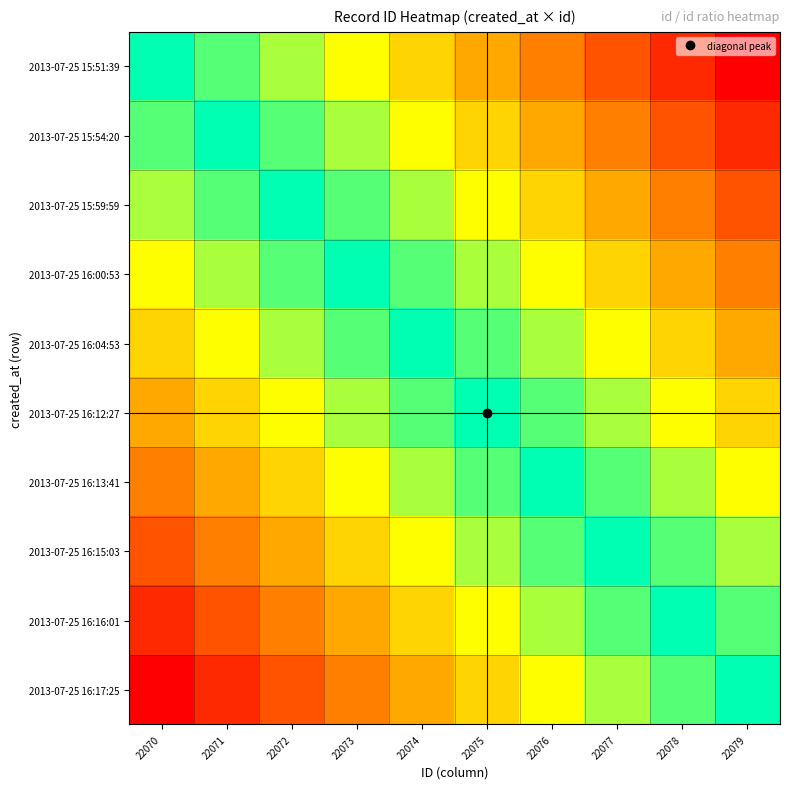

Reading left to right, extract all data points from this chart.

2013-07-25 15:51:39: 22070=1.0	22071=1.0	22072=1.0	22073=1.0	22074=1.0	22075=1.0	22076=1.0	22077=1.0	22078=1.0	22079=1.0
2013-07-25 15:54:20: 22070=1.0	22071=1.0	22072=1.0	22073=1.0	22074=1.0	22075=1.0	22076=1.0	22077=1.0	22078=1.0	22079=1.0
2013-07-25 15:59:59: 22070=1.0	22071=1.0	22072=1.0	22073=1.0	22074=1.0	22075=1.0	22076=1.0	22077=1.0	22078=1.0	22079=1.0
2013-07-25 16:00:53: 22070=1.0	22071=1.0	22072=1.0	22073=1.0	22074=1.0	22075=1.0	22076=1.0	22077=1.0	22078=1.0	22079=1.0
2013-07-25 16:04:53: 22070=1.0	22071=1.0	22072=1.0	22073=1.0	22074=1.0	22075=1.0	22076=1.0	22077=1.0	22078=1.0	22079=1.0
2013-07-25 16:12:27: 22070=1.0	22071=1.0	22072=1.0	22073=1.0	22074=1.0	22075=1.0	22076=1.0	22077=1.0	22078=1.0	22079=1.0
2013-07-25 16:13:41: 22070=1.0	22071=1.0	22072=1.0	22073=1.0	22074=1.0	22075=1.0	22076=1.0	22077=1.0	22078=1.0	22079=1.0
2013-07-25 16:15:03: 22070=1.0	22071=1.0	22072=1.0	22073=1.0	22074=1.0	22075=1.0	22076=1.0	22077=1.0	22078=1.0	22079=1.0
2013-07-25 16:16:01: 22070=1.0	22071=1.0	22072=1.0	22073=1.0	22074=1.0	22075=1.0	22076=1.0	22077=1.0	22078=1.0	22079=1.0
2013-07-25 16:17:25: 22070=1.0	22071=1.0	22072=1.0	22073=1.0	22074=1.0	22075=1.0	22076=1.0	22077=1.0	22078=1.0	22079=1.0